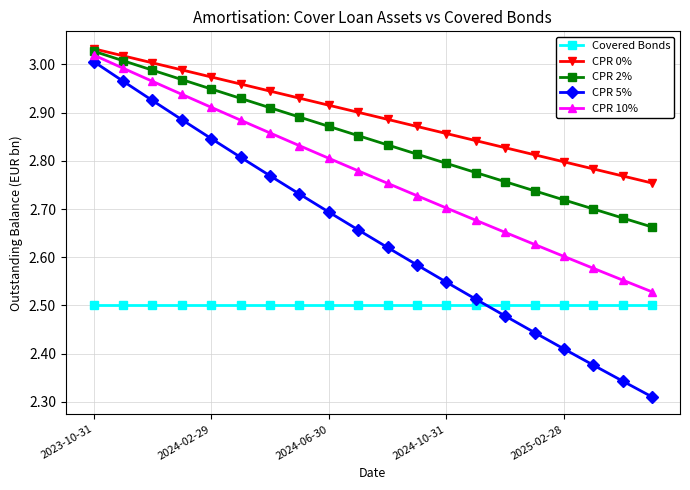

At how many categories does at least one series exceed 2?

20